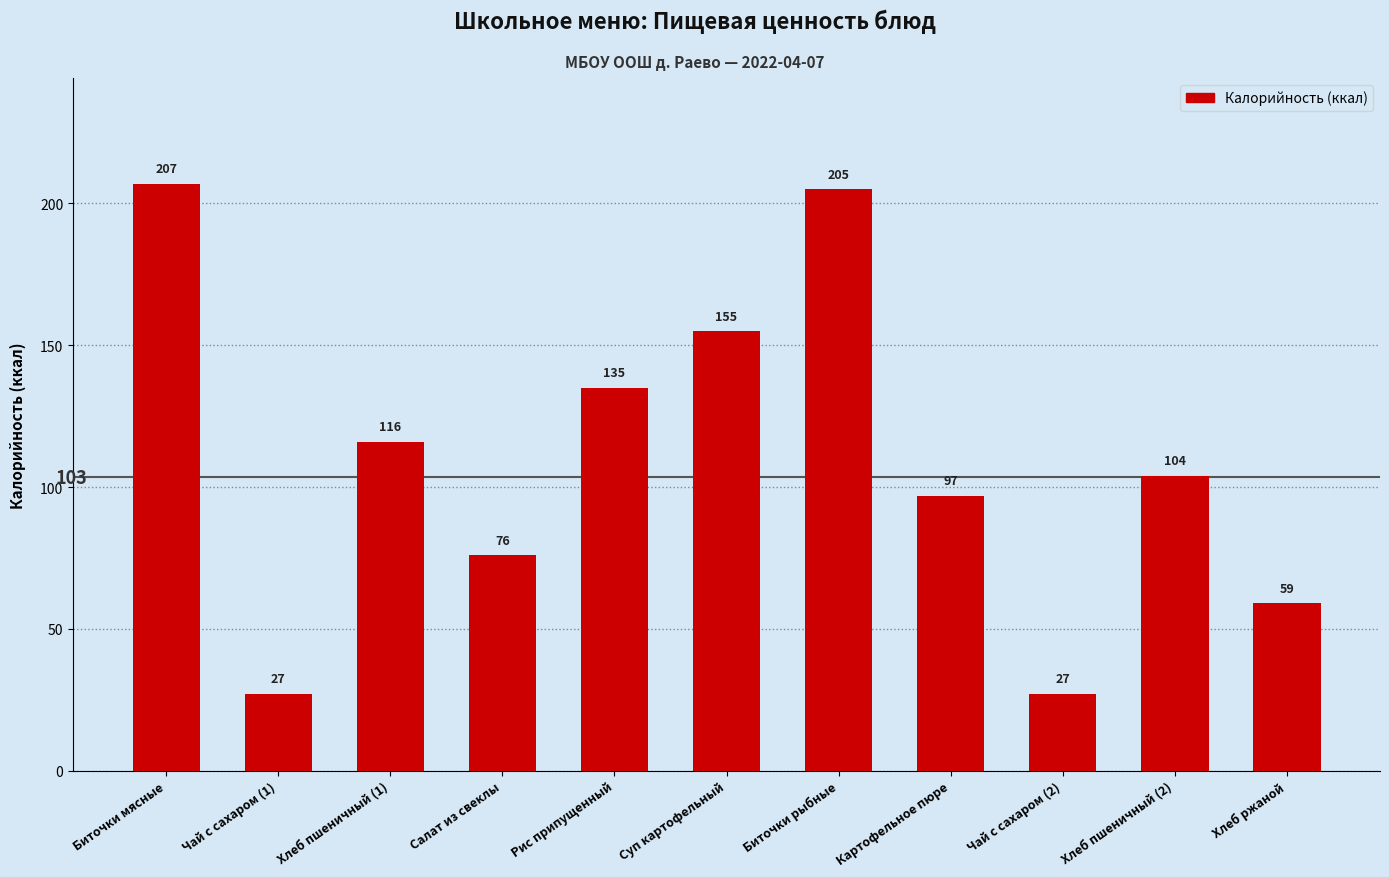

Reading left to right, transcribe all the data shown in this chart.

207	27	116	76	135	155	205	97	27	104	59